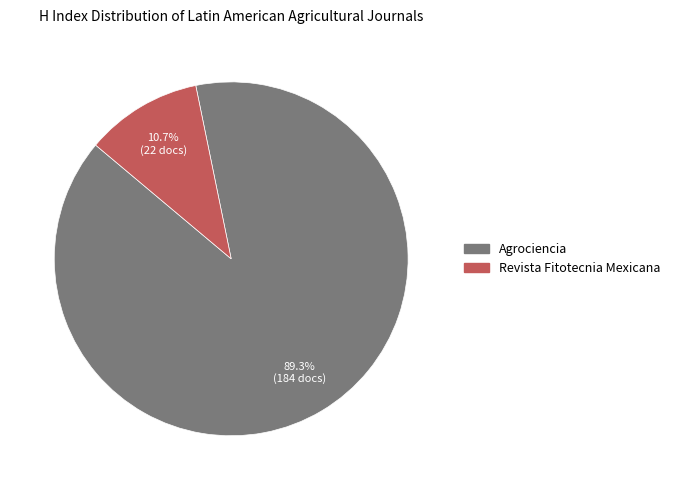

To the nearest percent, what is the difference between the Agrociencia and Revista Fitotecnia Mexicana slice percentages?

79%